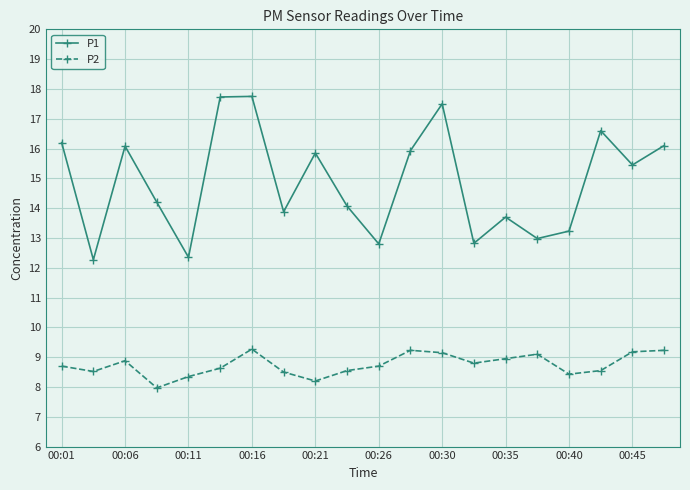

List the series in order of their overall mean, highest first.

P1, P2